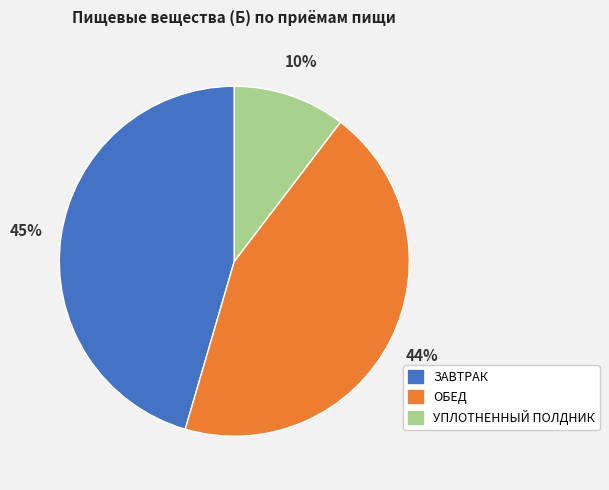

The ЗАВТРАК slice represents 38% of the pie. True or false?

False